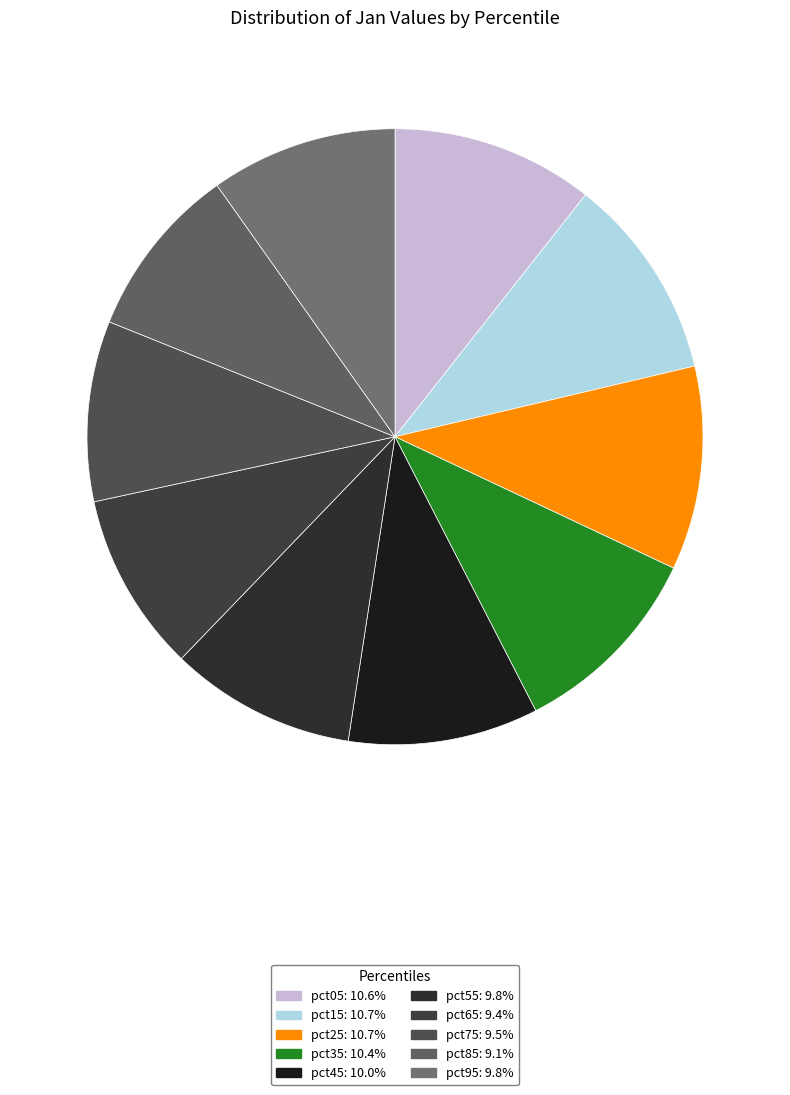

Is there any slice that represents more than half of the pie?

No